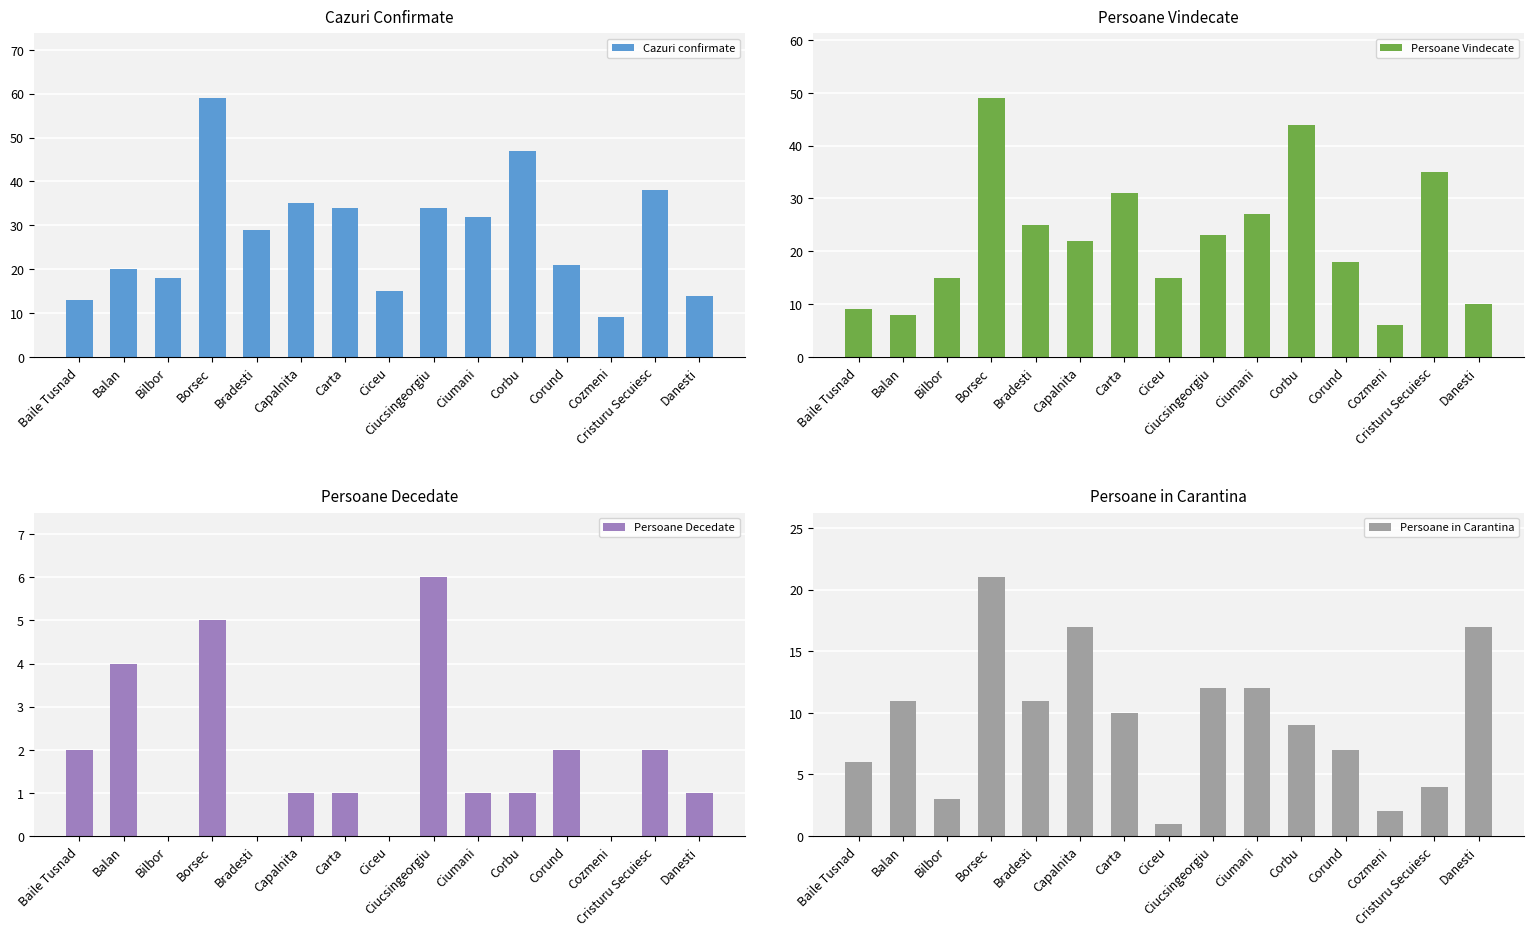

What is the value of the Cazuri confirmate bar at the 7th from the left?

34